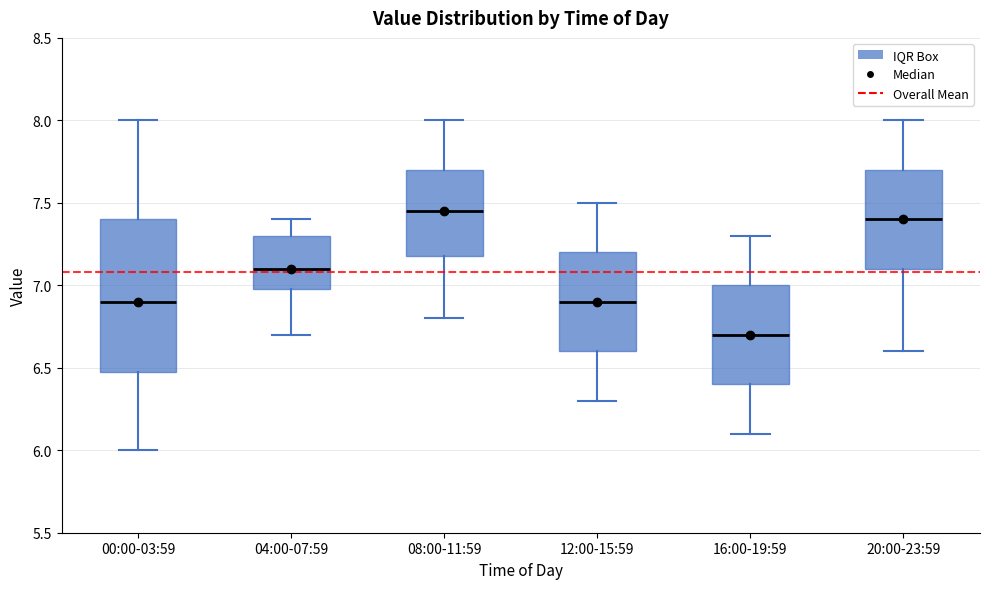

Reading left to right, transcribe this box plot: for each box, give where its median line is, the range the box spans, and where its two whiskers end, as read against the y-axis. The values are not printed on the chart, so give them approximately, as read against the axis.

00:00-03:59: median 6.90, box 6.50 to 7.40, whiskers 6.00 to 8.00
04:00-07:59: median 7.10, box 7.00 to 7.30, whiskers 6.70 to 7.40
08:00-11:59: median 7.45, box 7.20 to 7.70, whiskers 6.80 to 8.00
12:00-15:59: median 6.90, box 6.60 to 7.20, whiskers 6.30 to 7.50
16:00-19:59: median 6.70, box 6.40 to 7.00, whiskers 6.10 to 7.30
20:00-23:59: median 7.40, box 7.10 to 7.70, whiskers 6.60 to 8.00